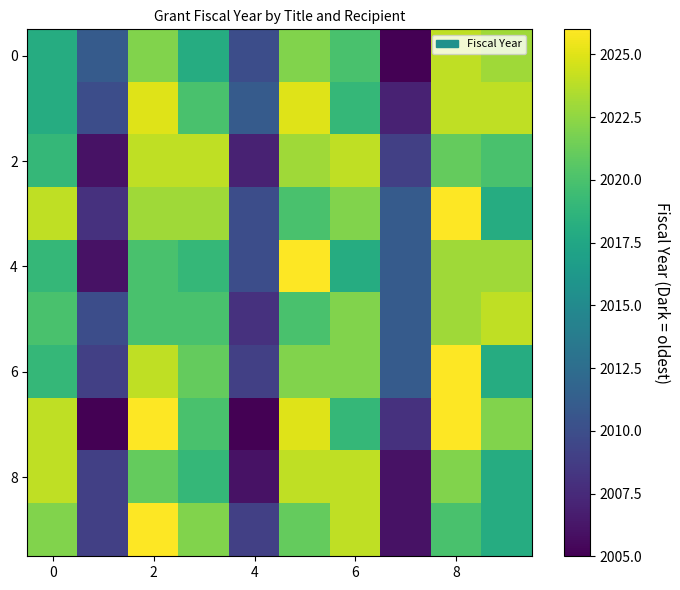

Which category has the highest value across all series?

8